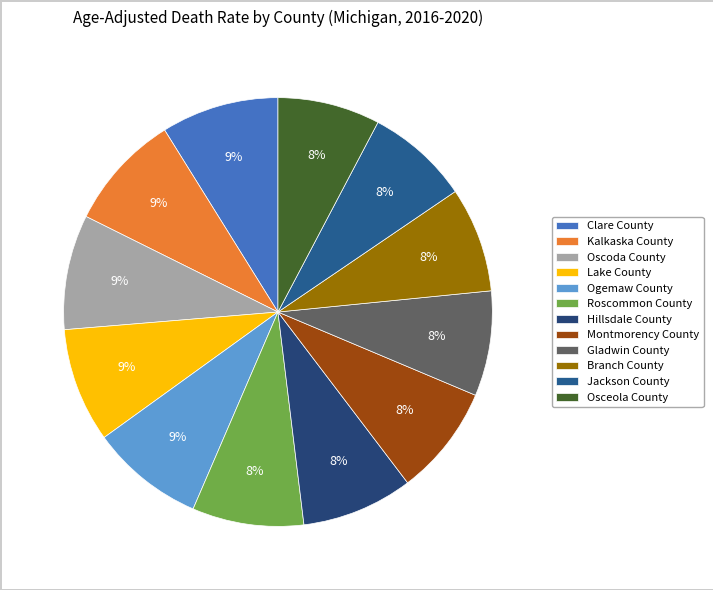

What is the largest slice in the pie chart?

Clare County